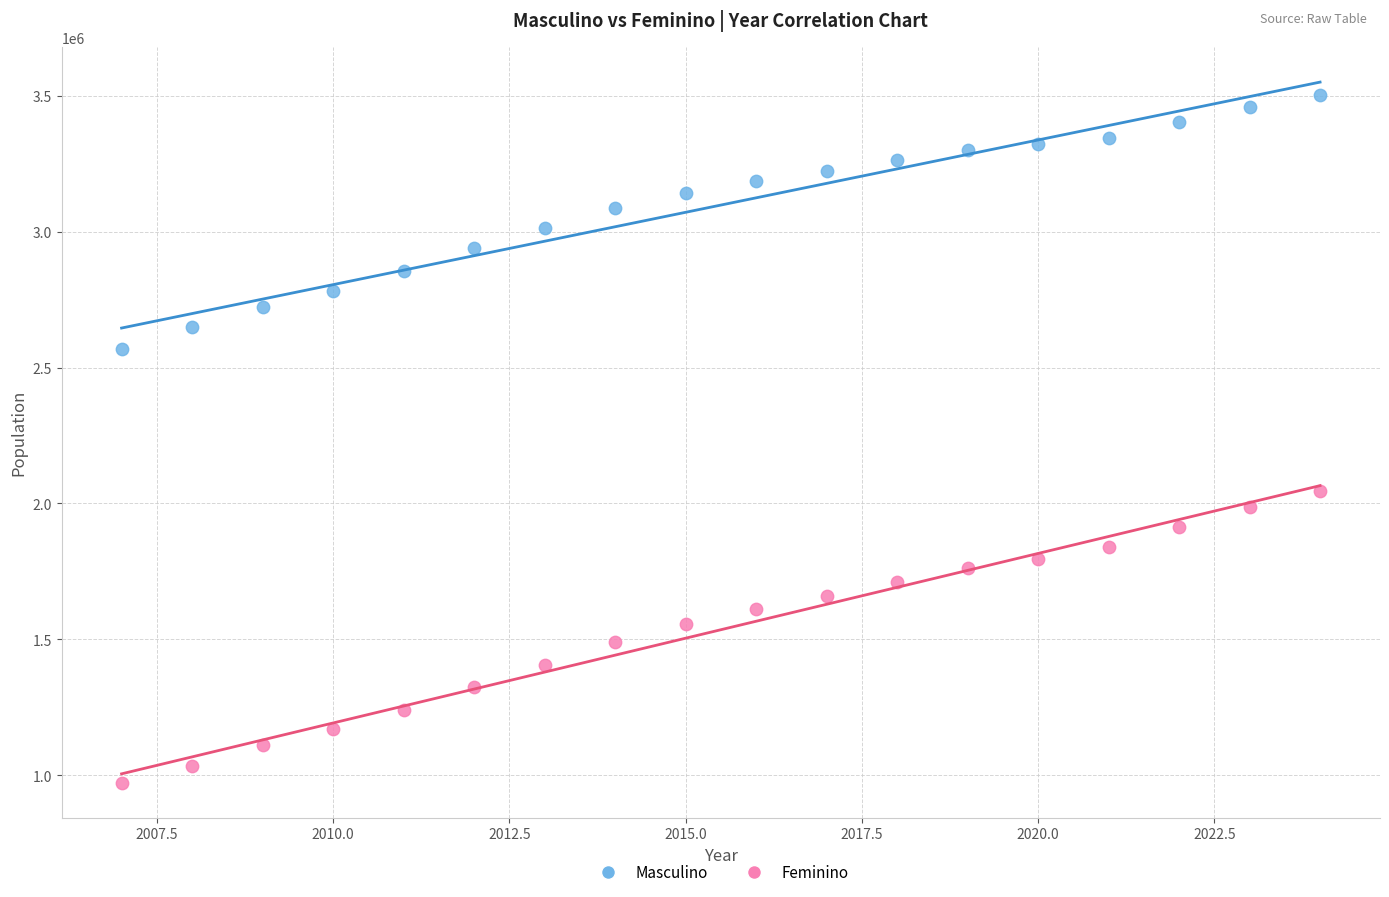

Across all data points, what is the range of X values (max minus min)?

17